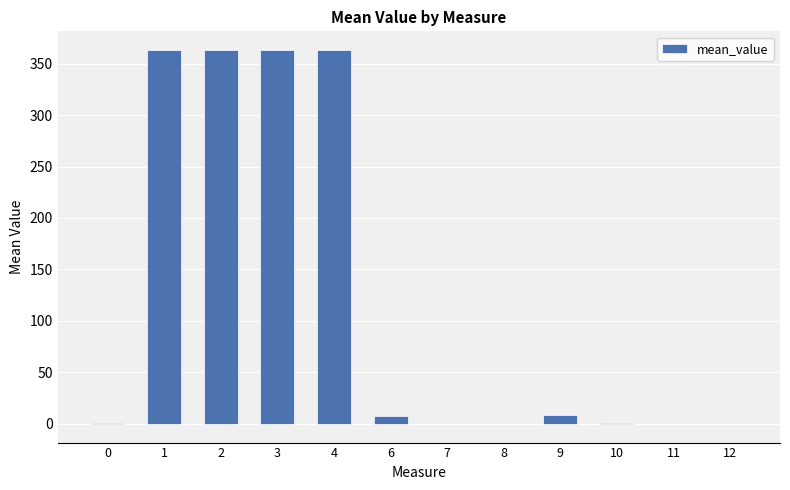

What is the change in value from 4 to 9?

-354.8